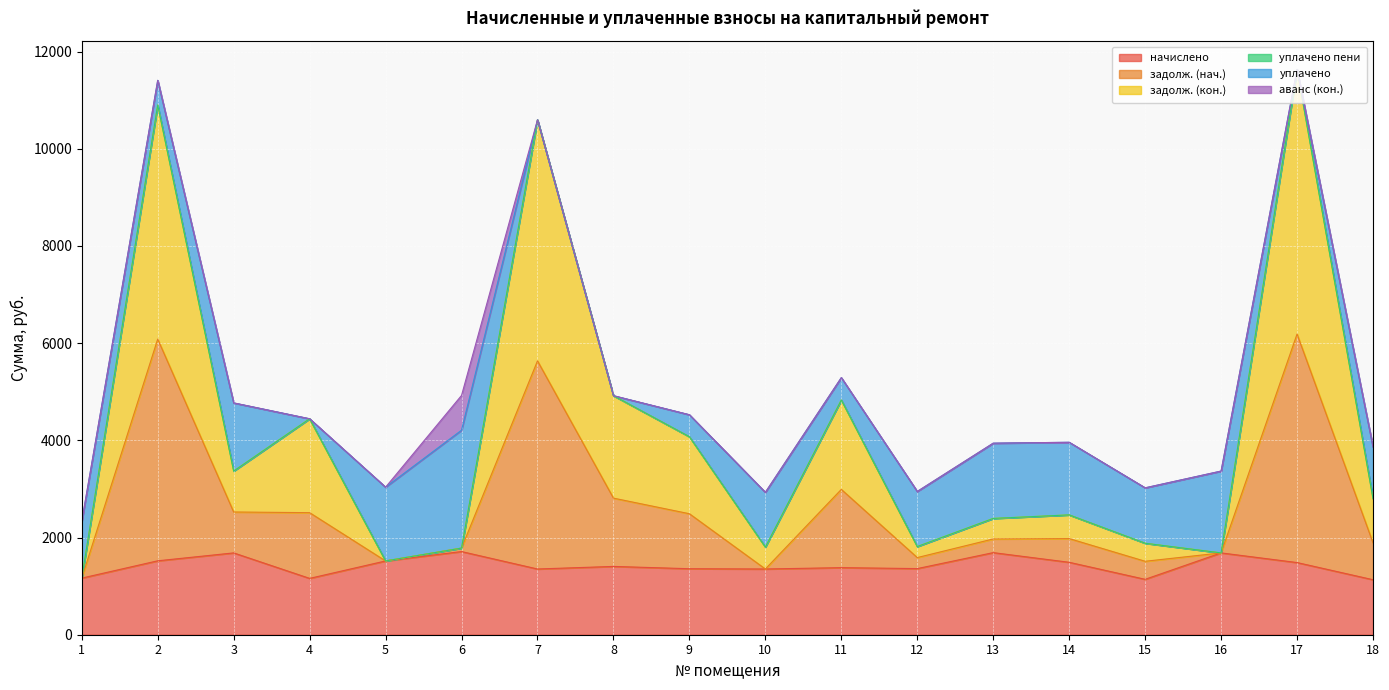

What is the spread (max minus min) of values at 12?

453.6